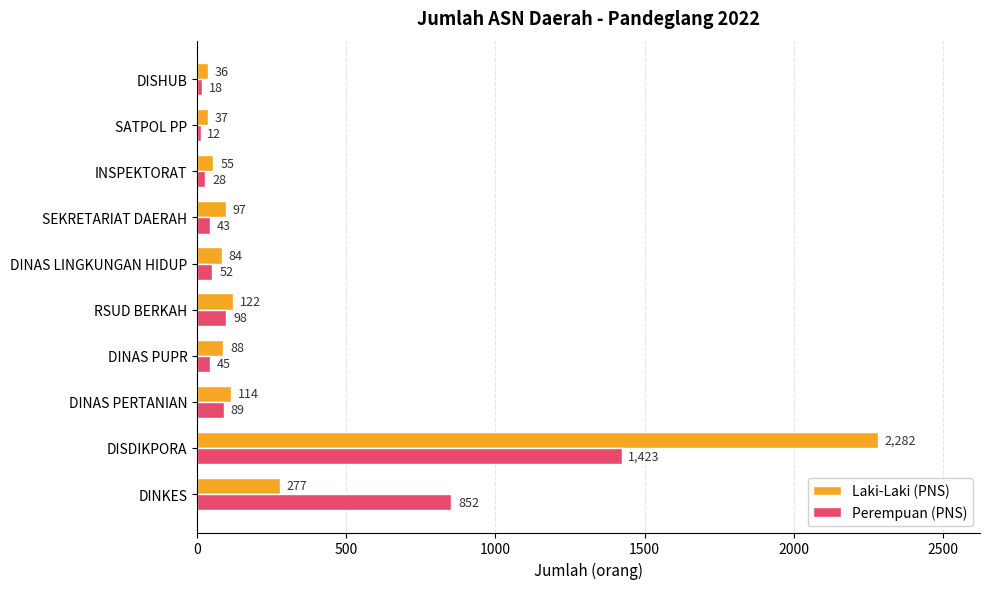

What is the difference between the highest and lowest values at DINAS LINGKUNGAN HIDUP?

32